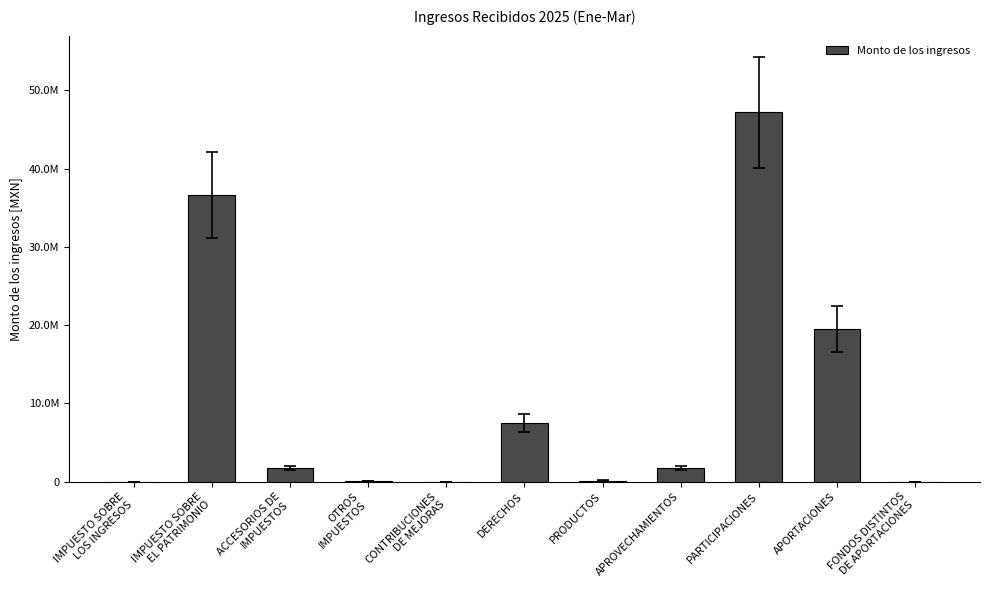

At which label is the value closest to 23596588?

APORTACIONES